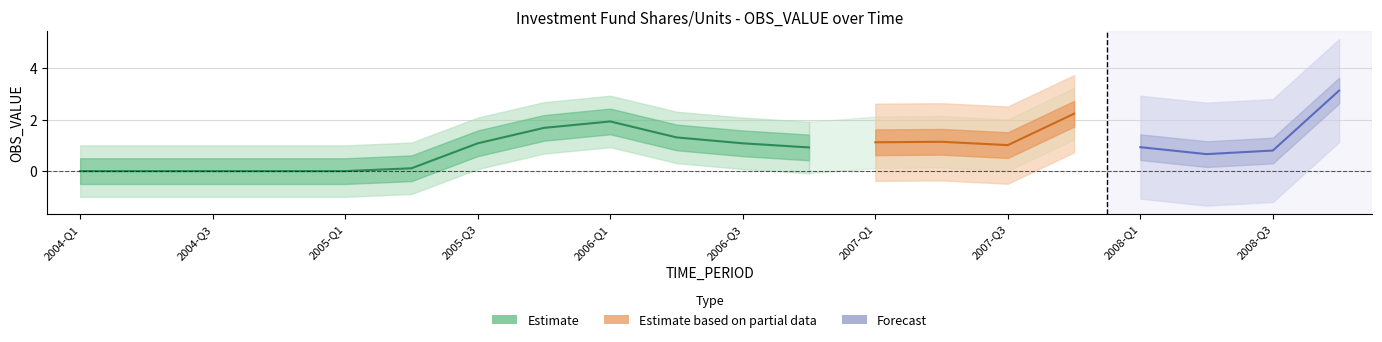

Is the value of Forecast at 2004-Q4 greater than the value of Estimate at 2007-Q2?

Yes